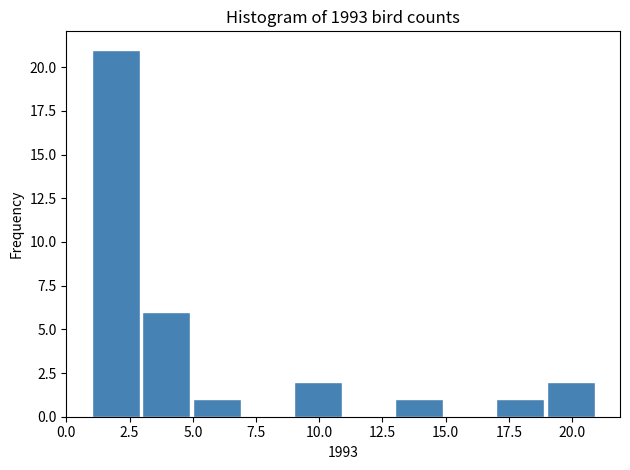

Reading left to right, list every bar in this chart as the range it spans on the x-axis followed by its height. The values are not printed on the chart, so give them approximately, as read against the axis.

1 to 3: 21
3 to 5: 6
5 to 7: 1
7 to 9: 0
9 to 11: 2
11 to 13: 0
13 to 15: 1
15 to 17: 0
17 to 19: 1
19 to 21: 2